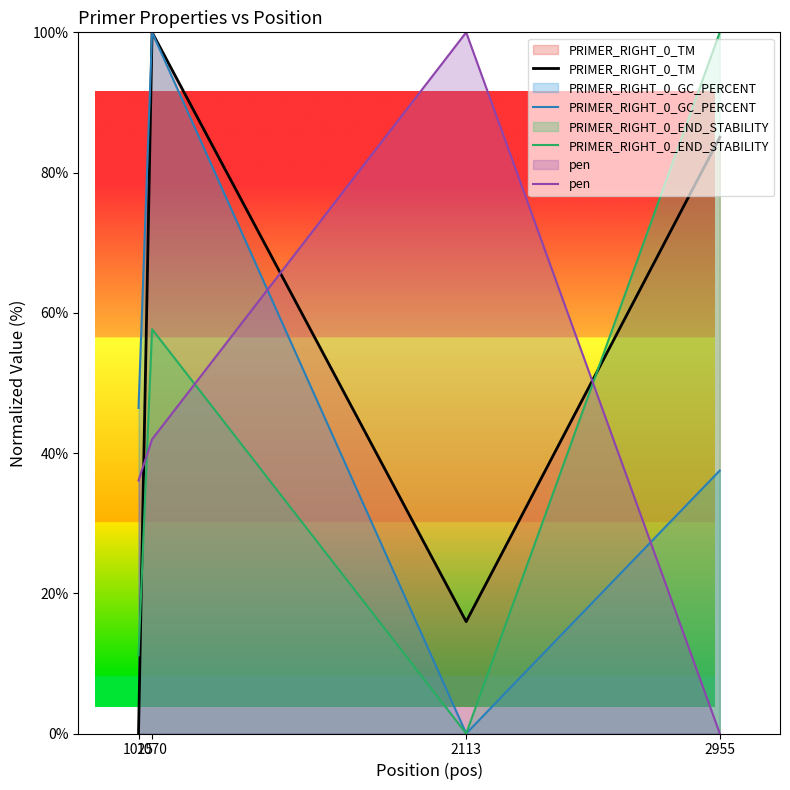

What is the difference between the second highest and minimum values in the PRIMER_RIGHT_0_TM series?

85.0